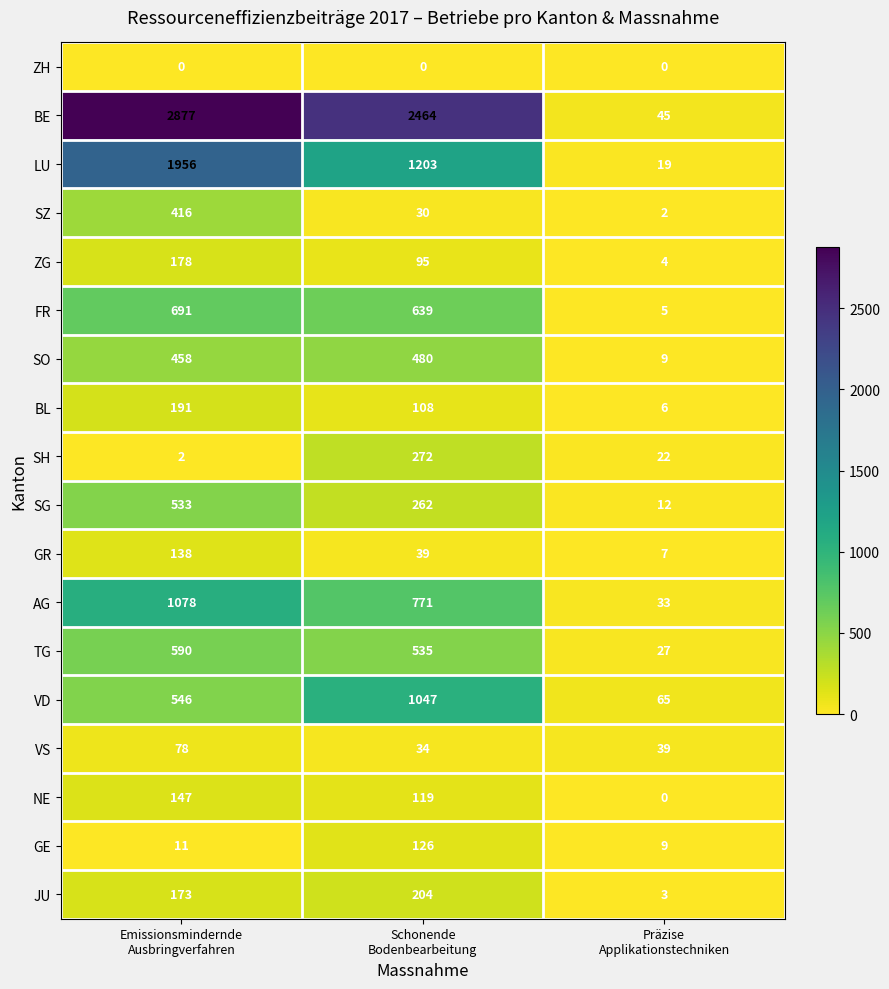

Rank the series by their maximum value, from highest to lowest.

BE, LU, AG, VD, FR, TG, SG, SO, SZ, SH, JU, BL, ZG, NE, GR, GE, VS, ZH